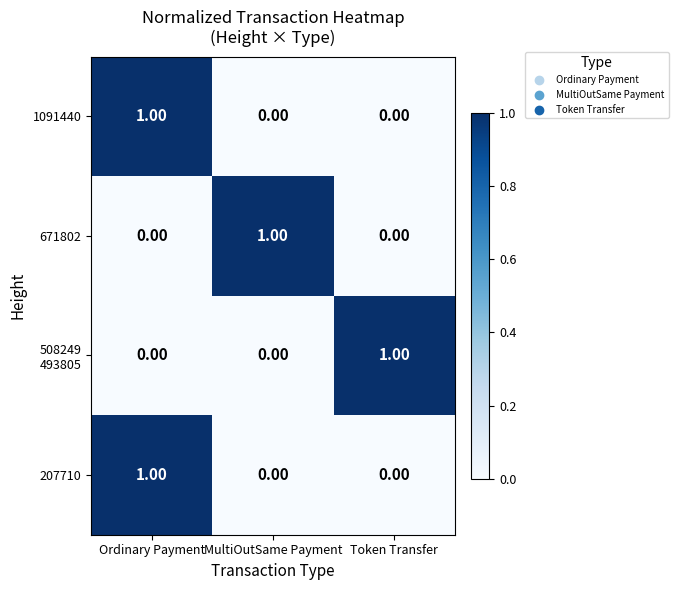

What is the difference between the highest and lowest values at Ordinary Payment?

1